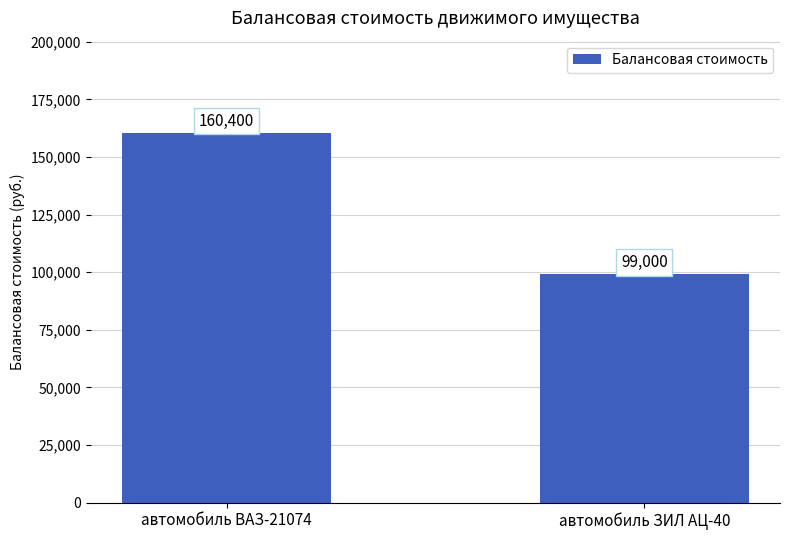

What is the average value?

129700